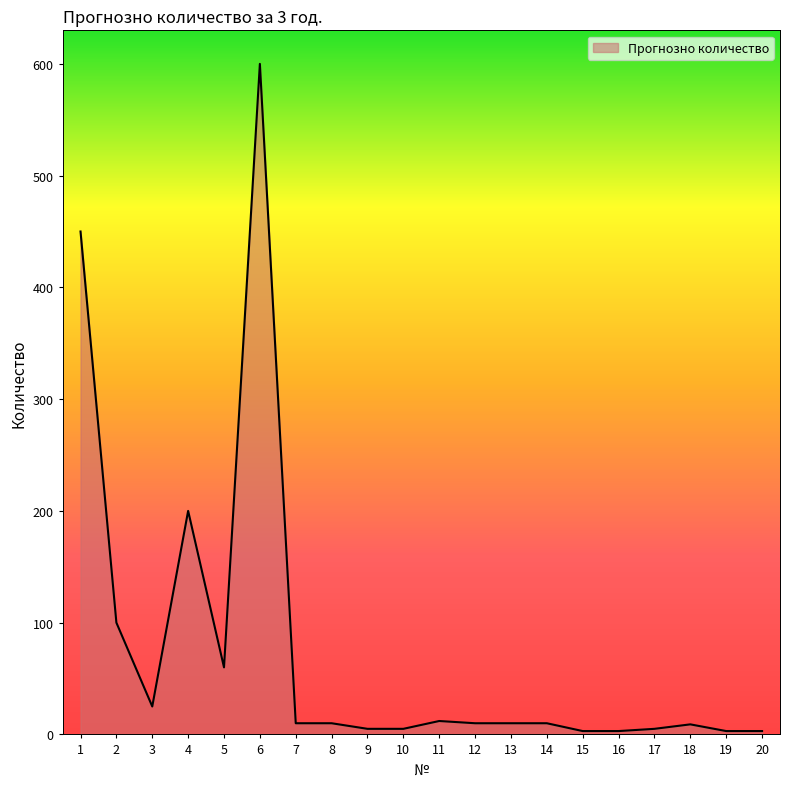

True or false: there are more than 1 points higher than both neighbors.

True